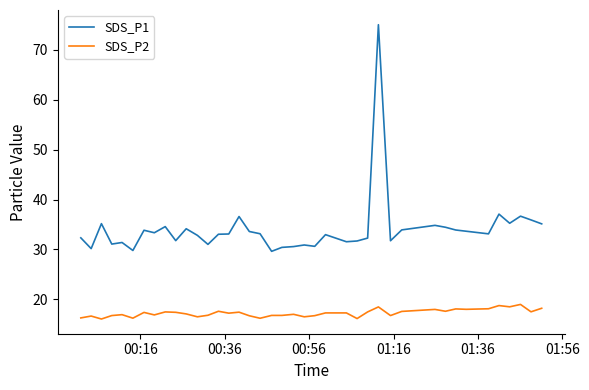

What is the difference between the maximum and minimum values in the SDS_P1 series?

45.4